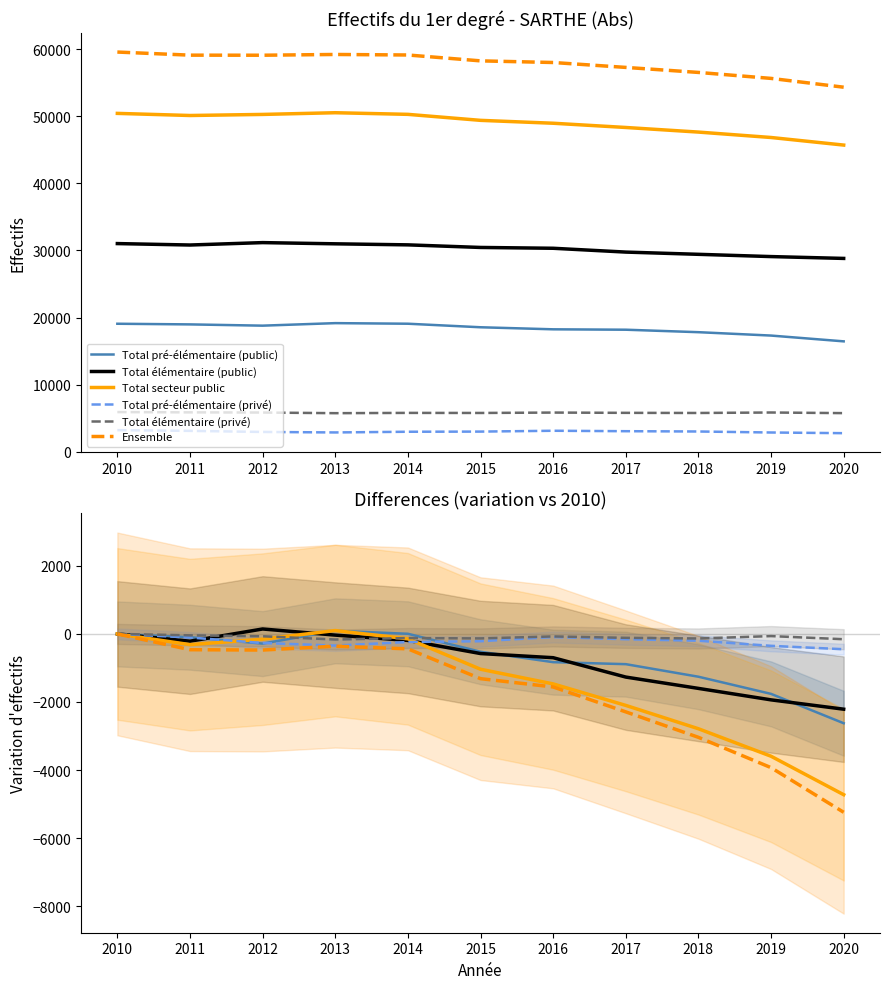

At which category is the sum across all series the highest?

2010